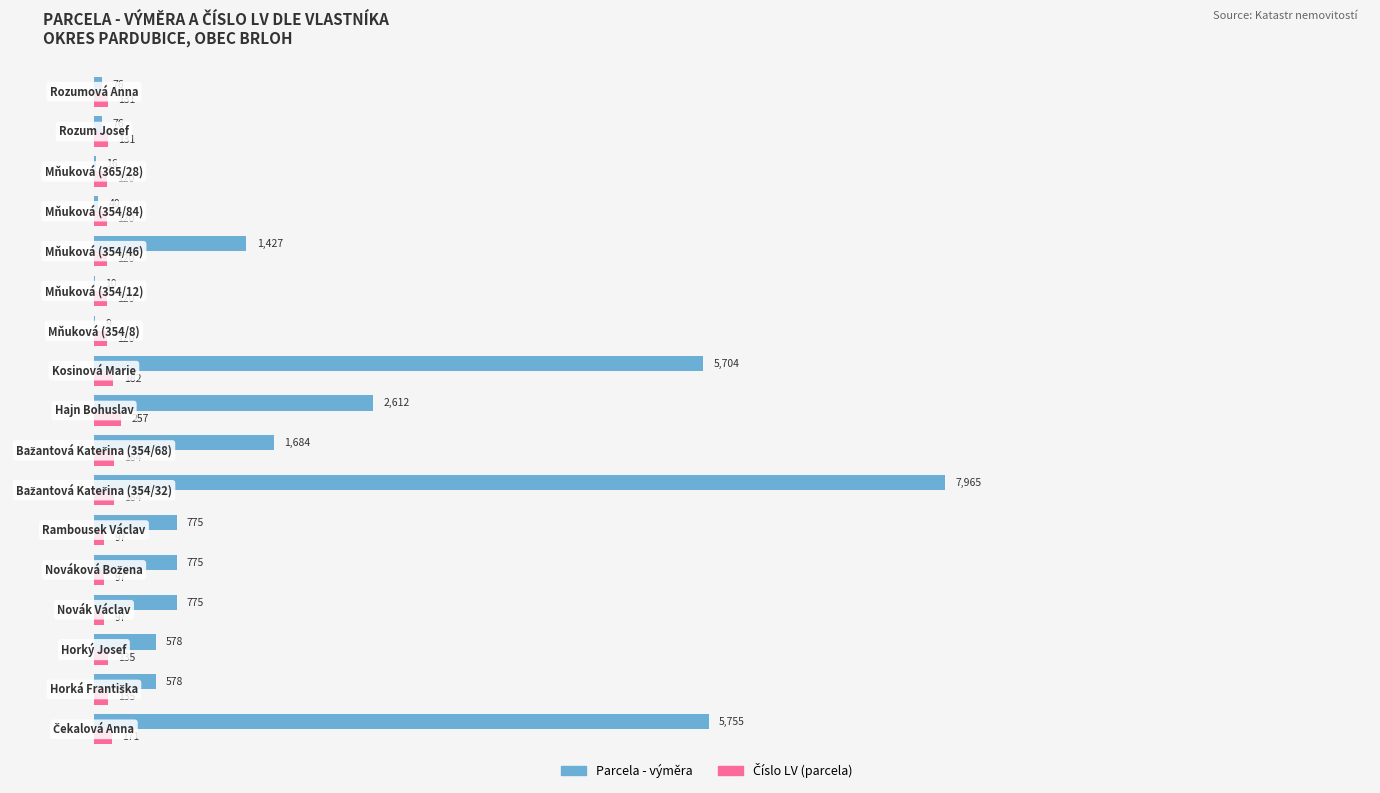

What is the sum of all Parcela - výměra values?

28855